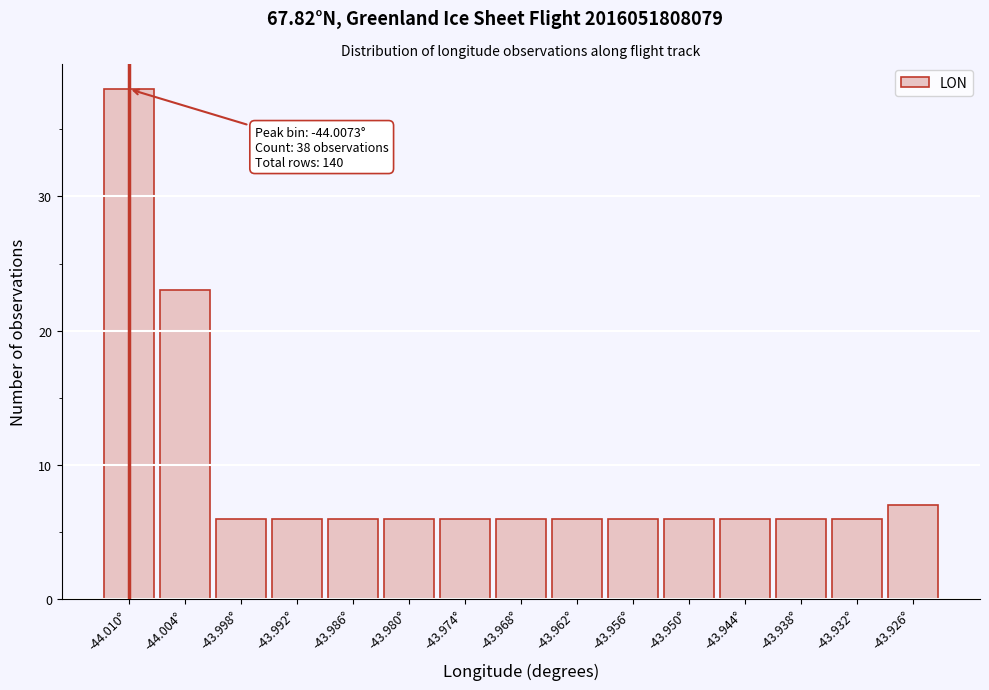

Reading left to right, transcribe all the data shown in this chart.

-44.010°=38	-44.004°=23	-43.998°=6	-43.992°=6	-43.986°=6	-43.980°=6	-43.974°=6	-43.968°=6	-43.962°=6	-43.956°=6	-43.950°=6	-43.944°=6	-43.938°=6	-43.932°=6	-43.926°=7